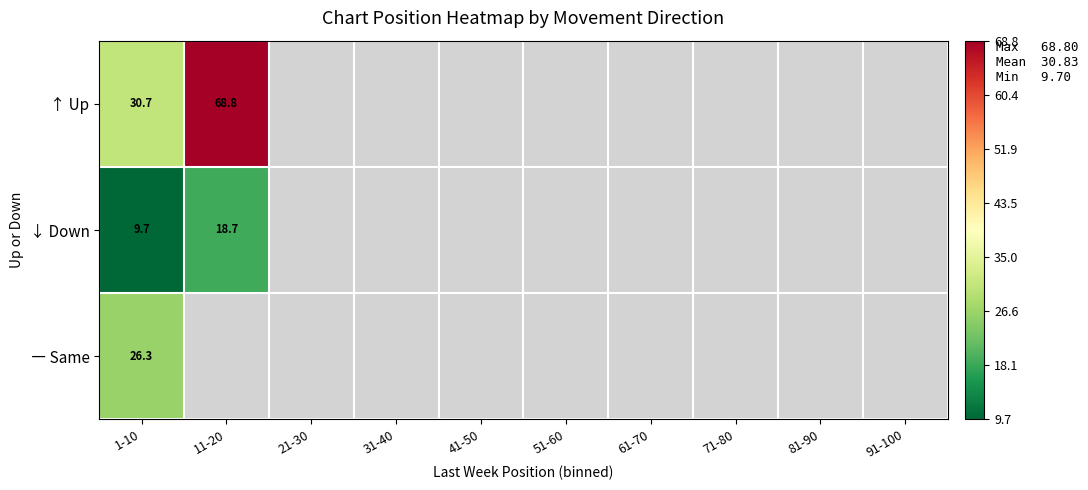

True or false: ― Same has a value of 26.3 at 1-10.

True